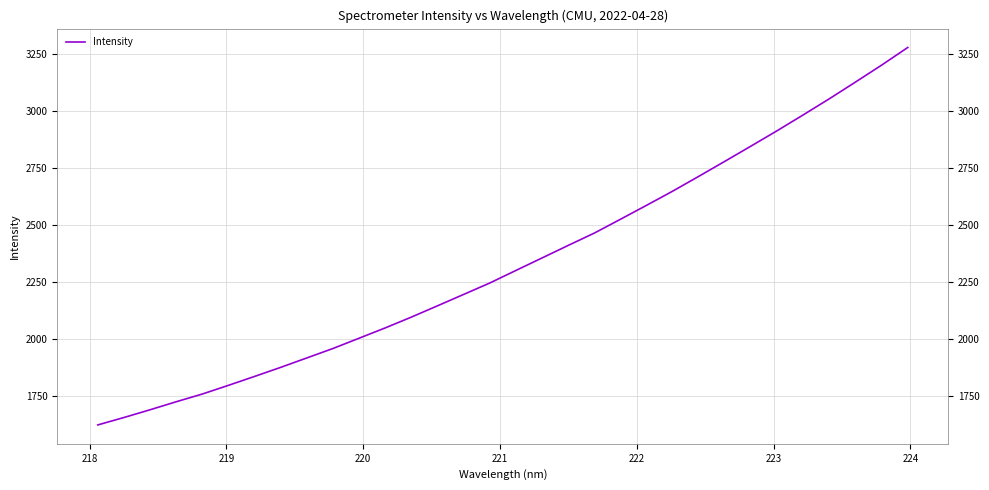

What is the difference between the maximum and minimum values?

1654.0